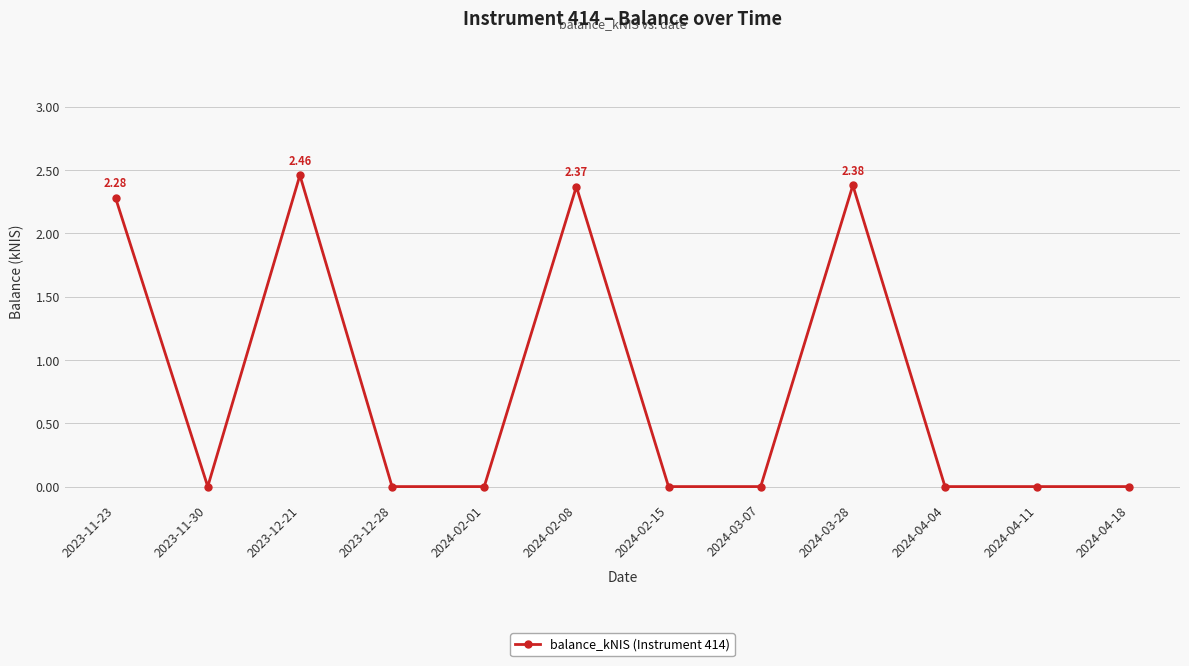

How many data points does each series have?

12